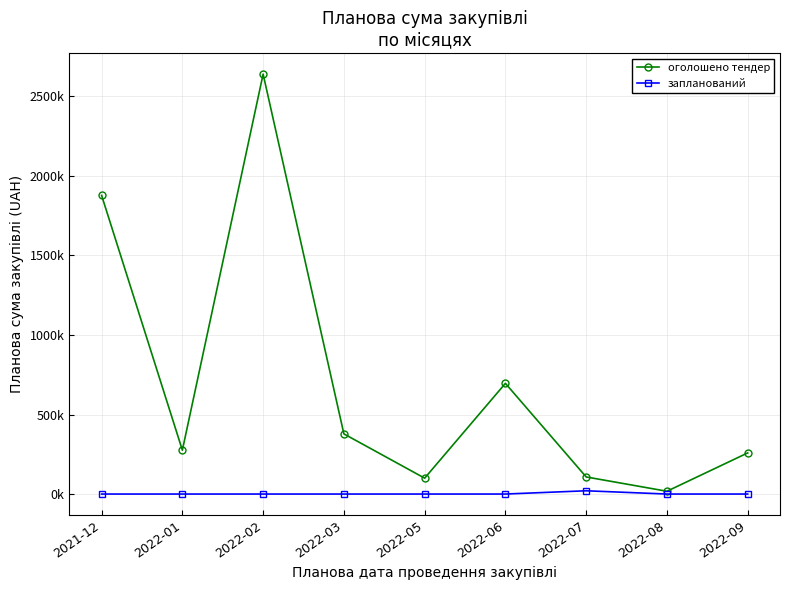

What are all the series names shown in the legend?

оголошено тендер, запланований